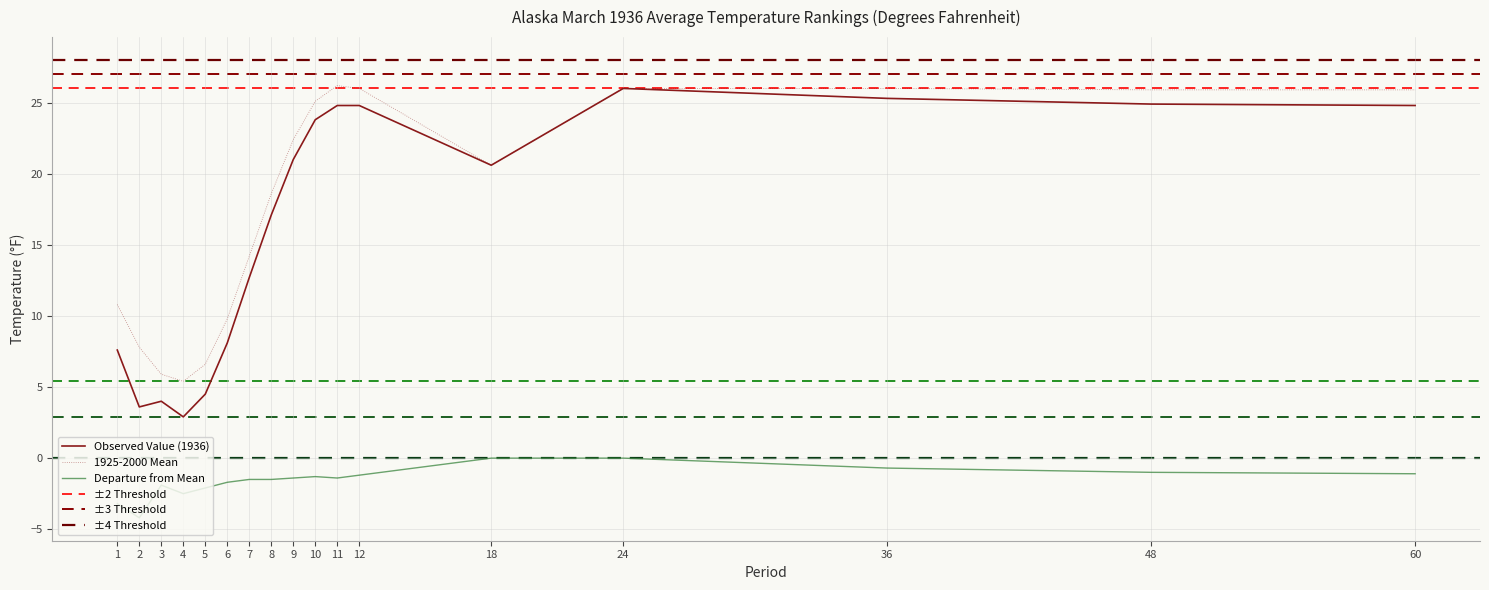

Is it true that Value equals 24.8 at 11?

True